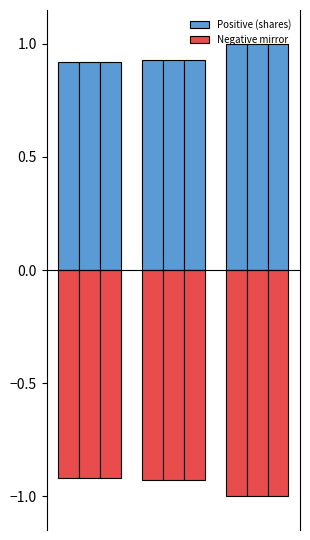

Read the Jun. 30, 2017 (neg) value at 1.

-0.9